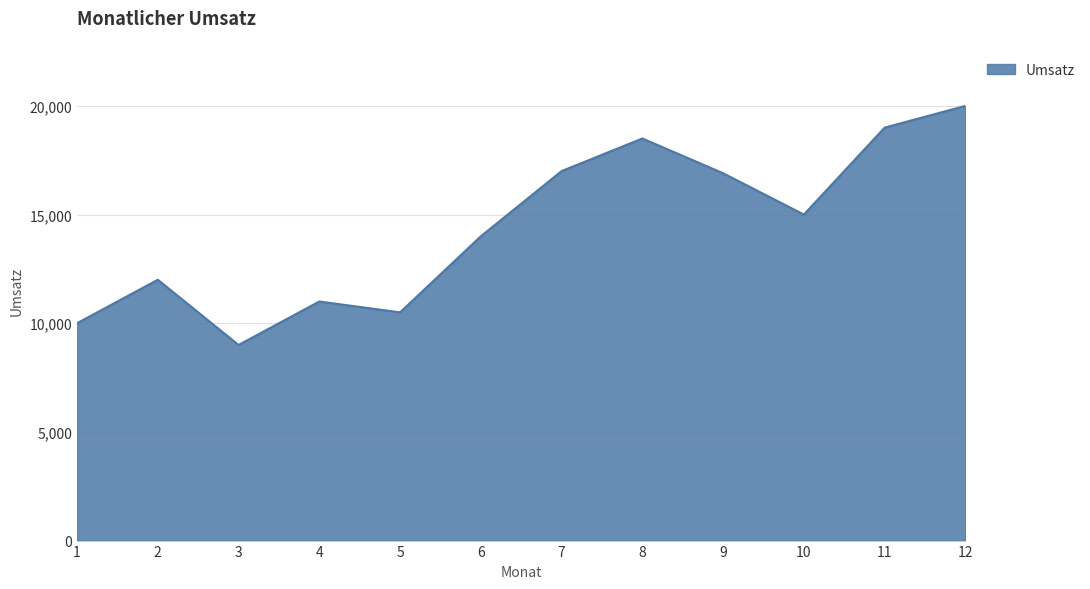

True or false: the data shows 22473 at 6.

False